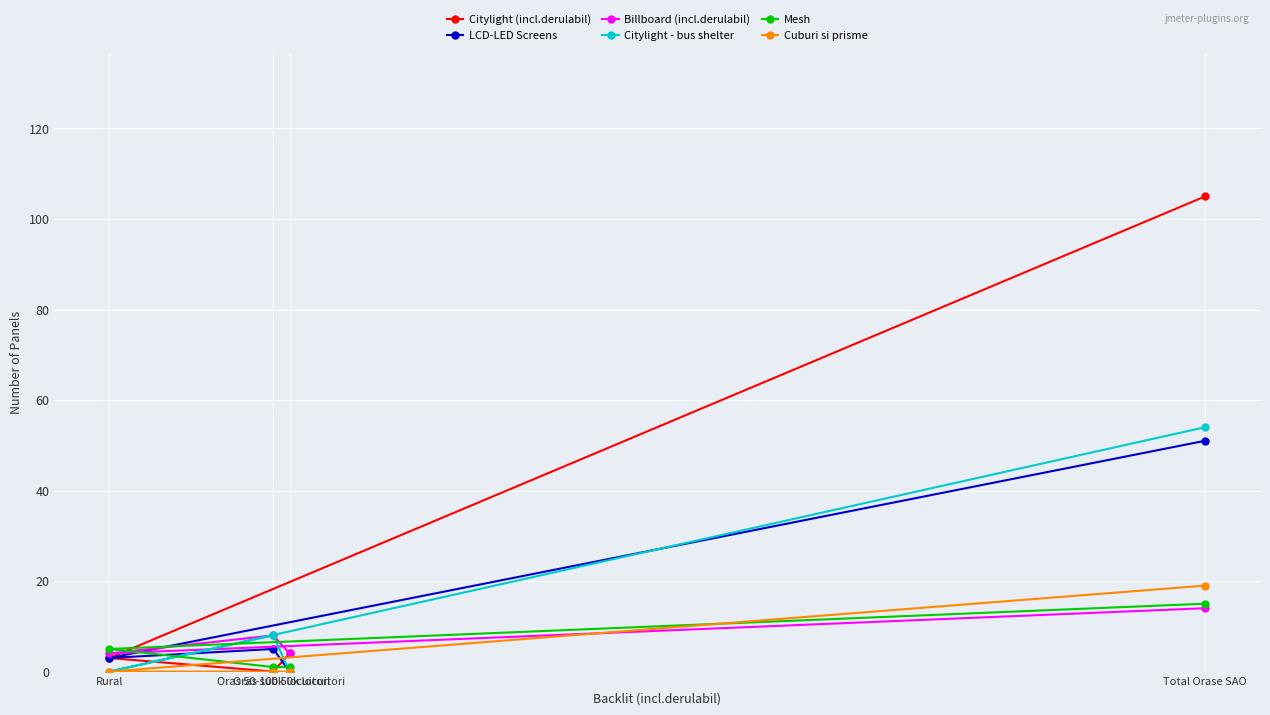

Count the Billboard (incl.derulabil) values in the range 4 to 14.

4